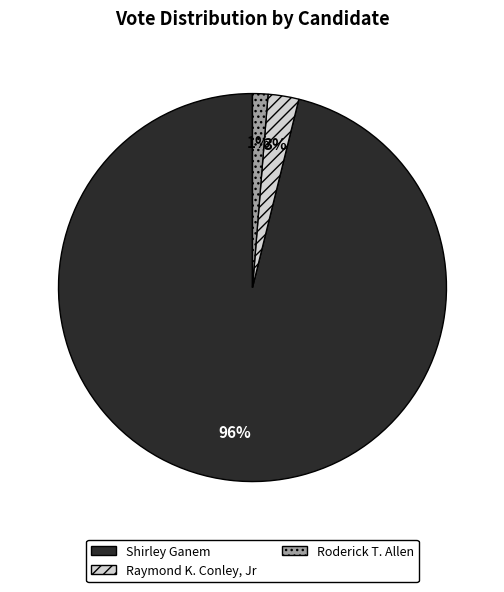

What is the majority slice?

Shirley Ganem